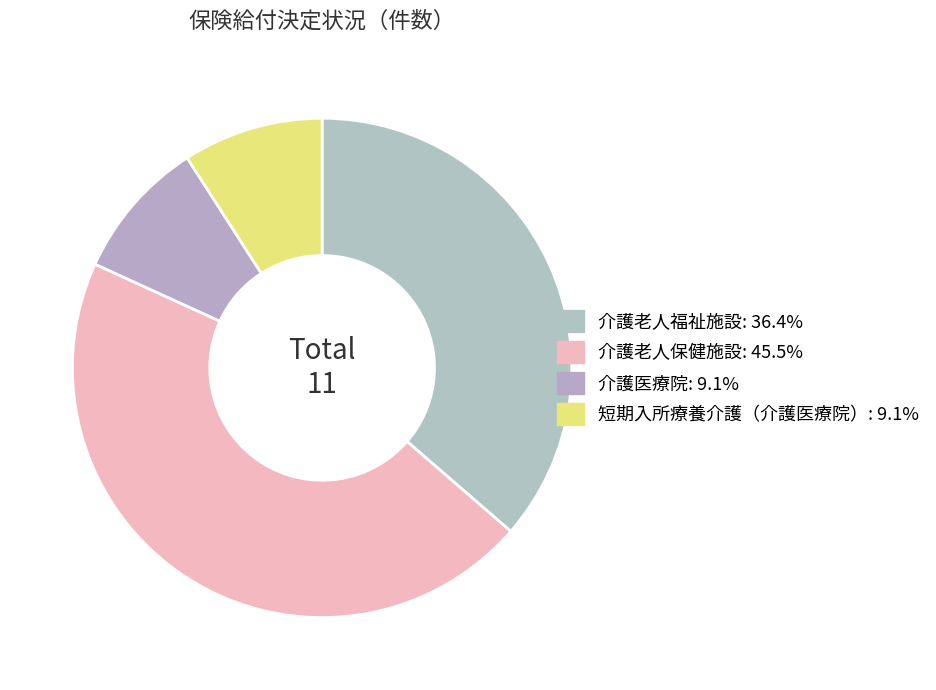

Is 短期入所療養介護（介護医療院） the majority of the pie?

No